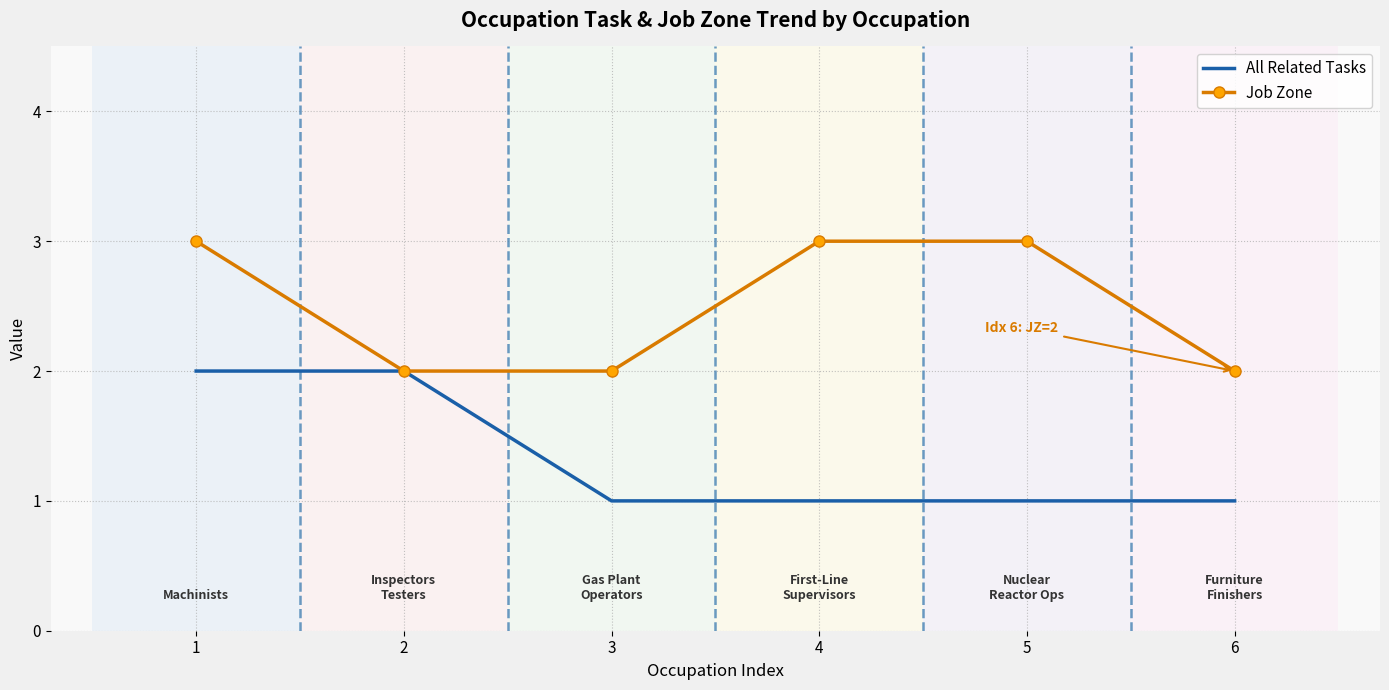

Rank the series at 4 from lowest to highest value.

All Related Tasks, Job Zone